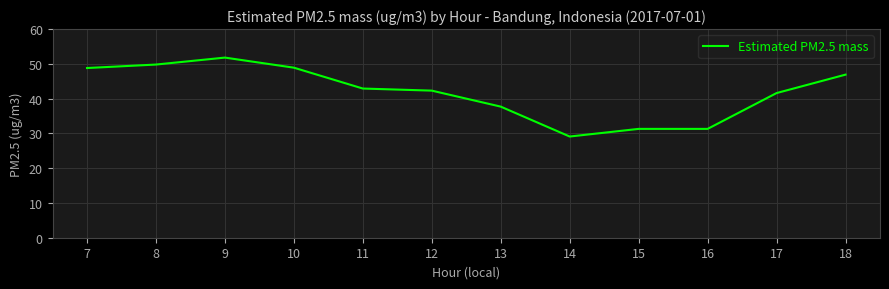

What is the difference between the maximum and minimum values?

22.7